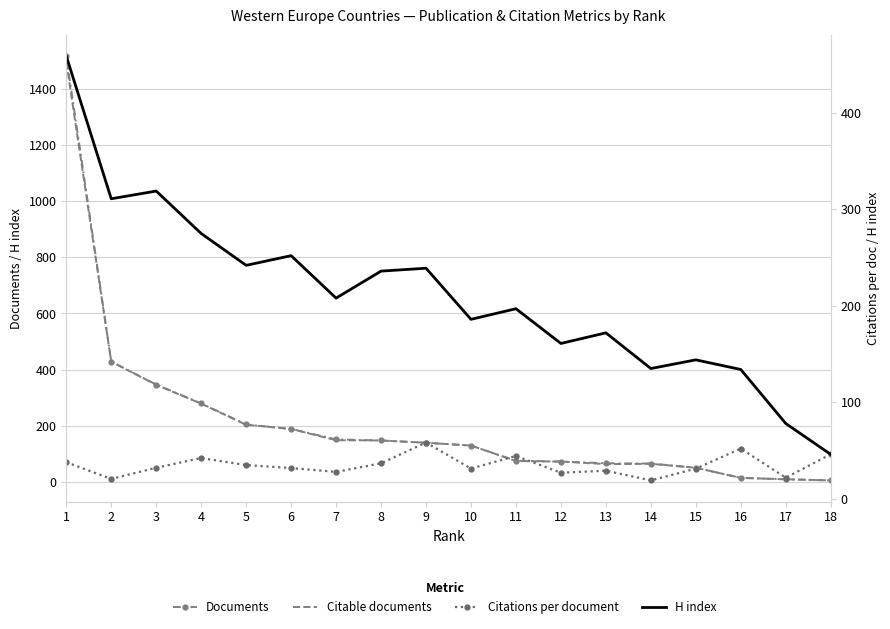

How many lines are shown in the chart?

4